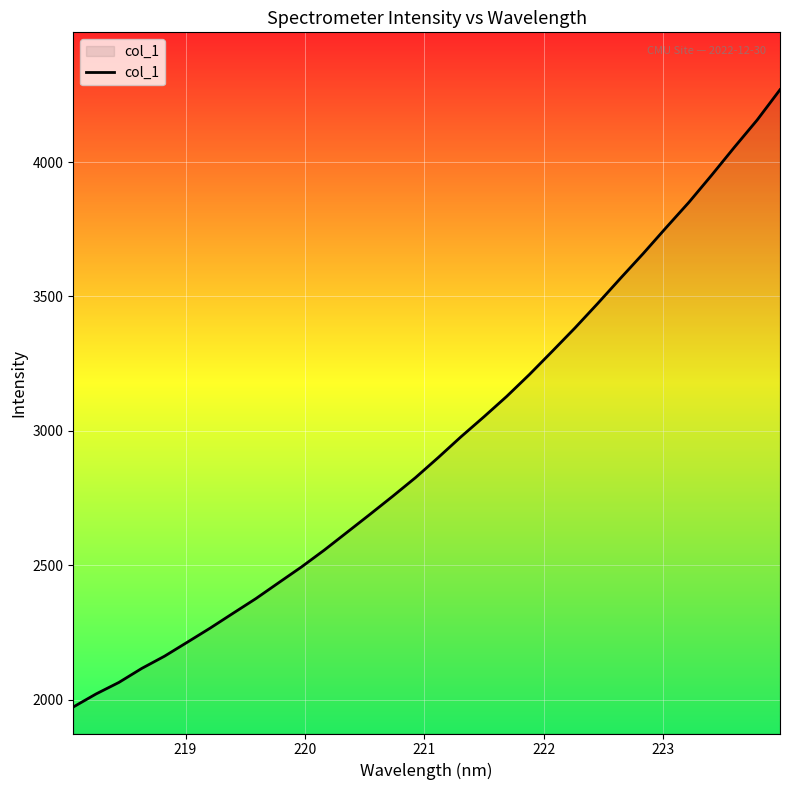

What is the difference between the maximum and minimum values?

2296.6